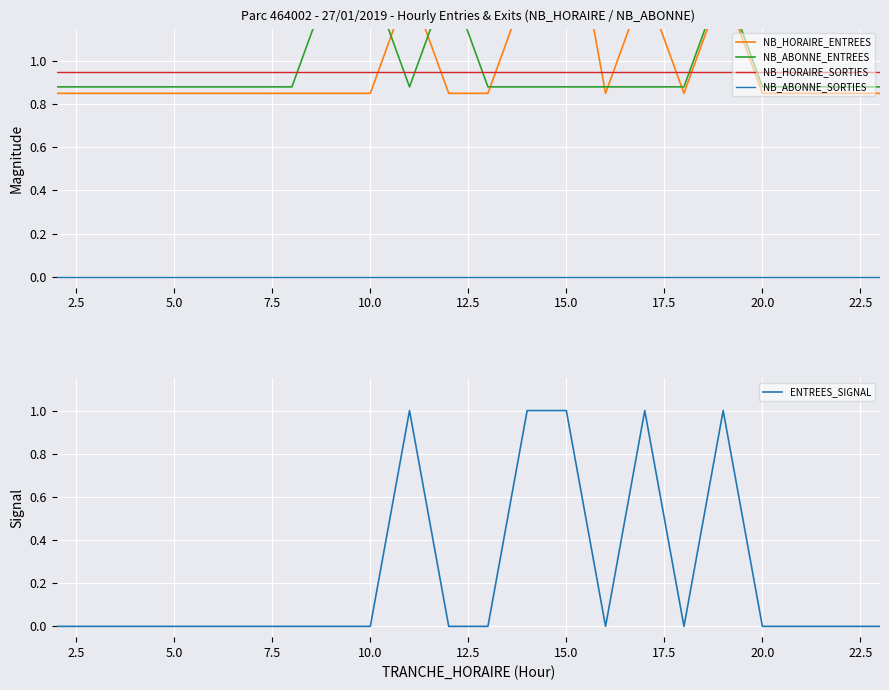

How many lines are shown in the chart?

5